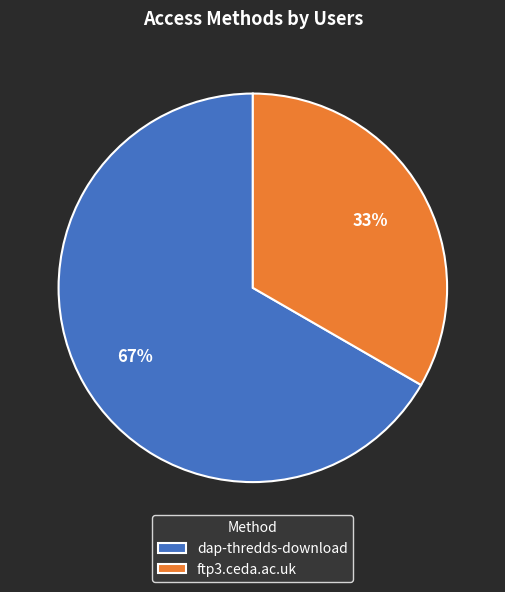

What is the largest slice in the pie chart?

dap-thredds-download